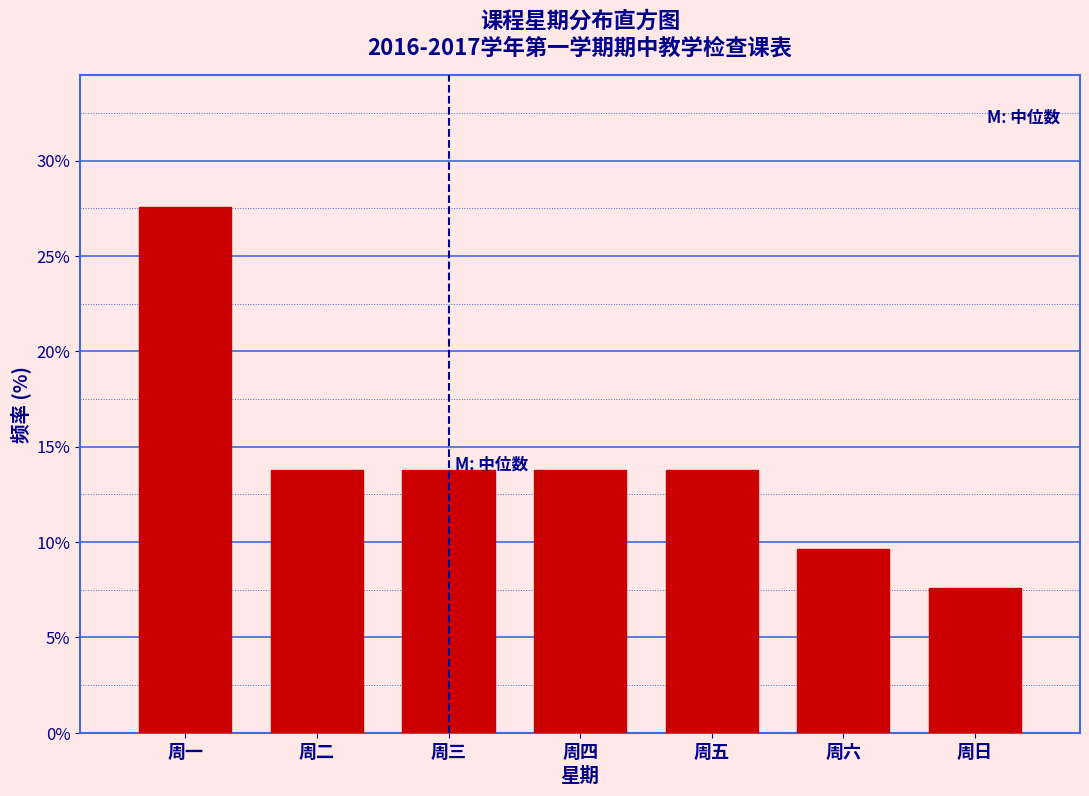

Reading left to right, transcribe all the data shown in this chart.

27.6	13.8	13.8	13.8	13.8	9.7	7.6